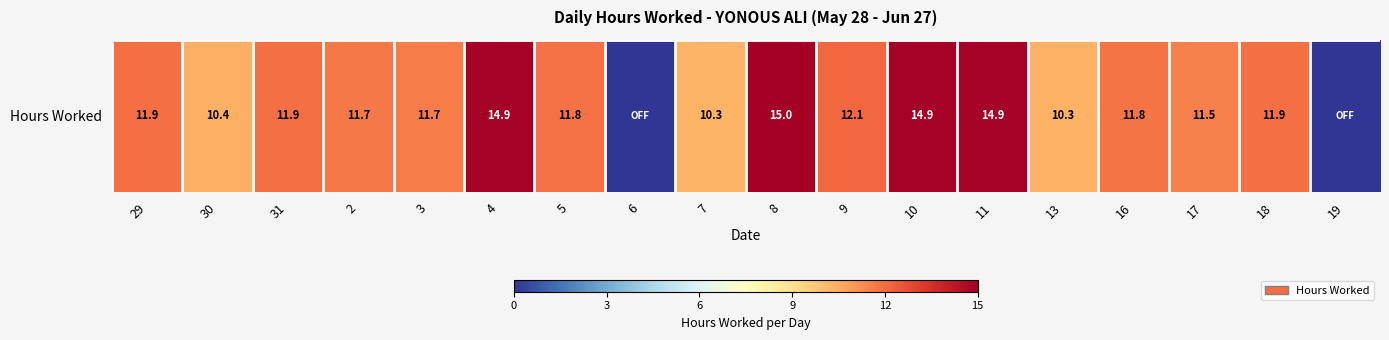

At which category does the chart reach its peak across all series?

8